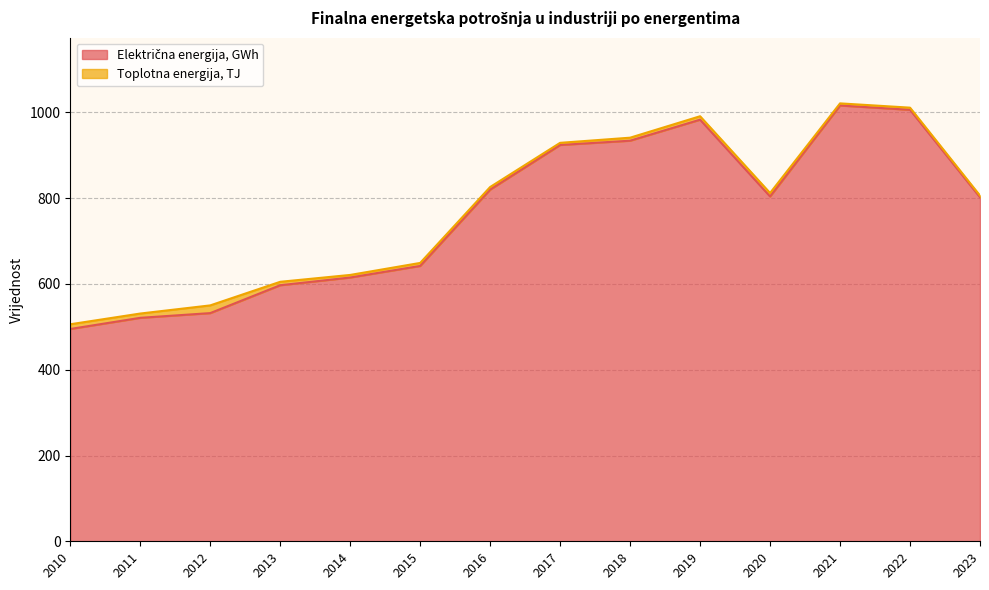

What is the sum of all values?

10691